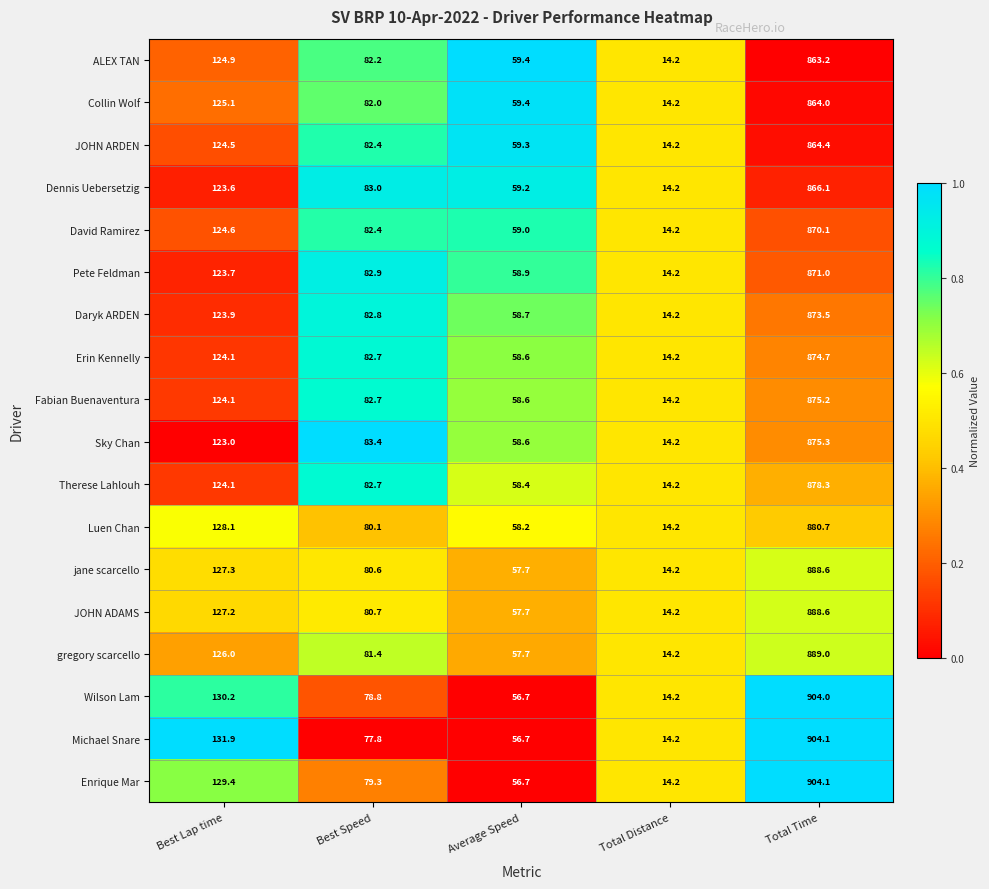

Which series has the largest total across all categories?

Michael Snare